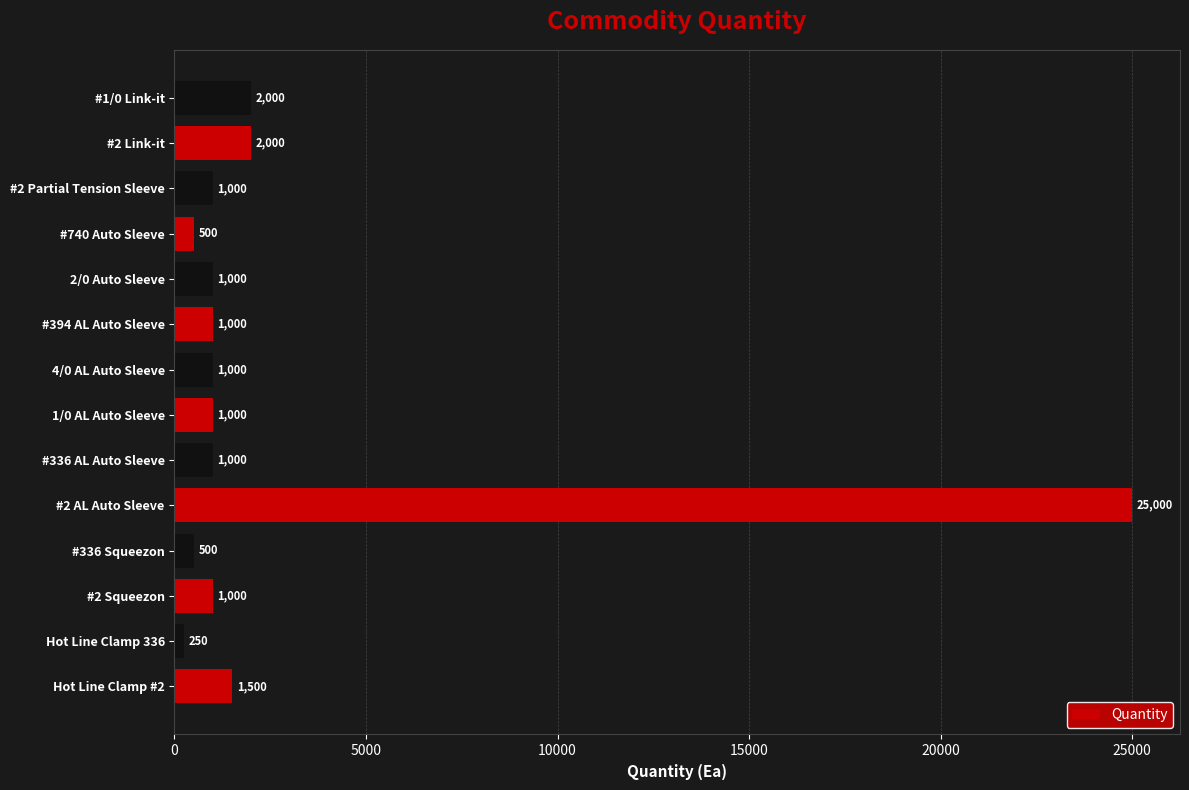

What is the difference between the values at #336 Squeezon and #2 Link-it?

1500